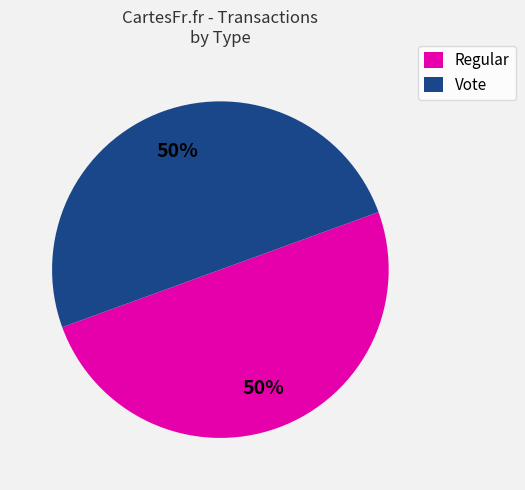

How many segments does this pie chart have?

2